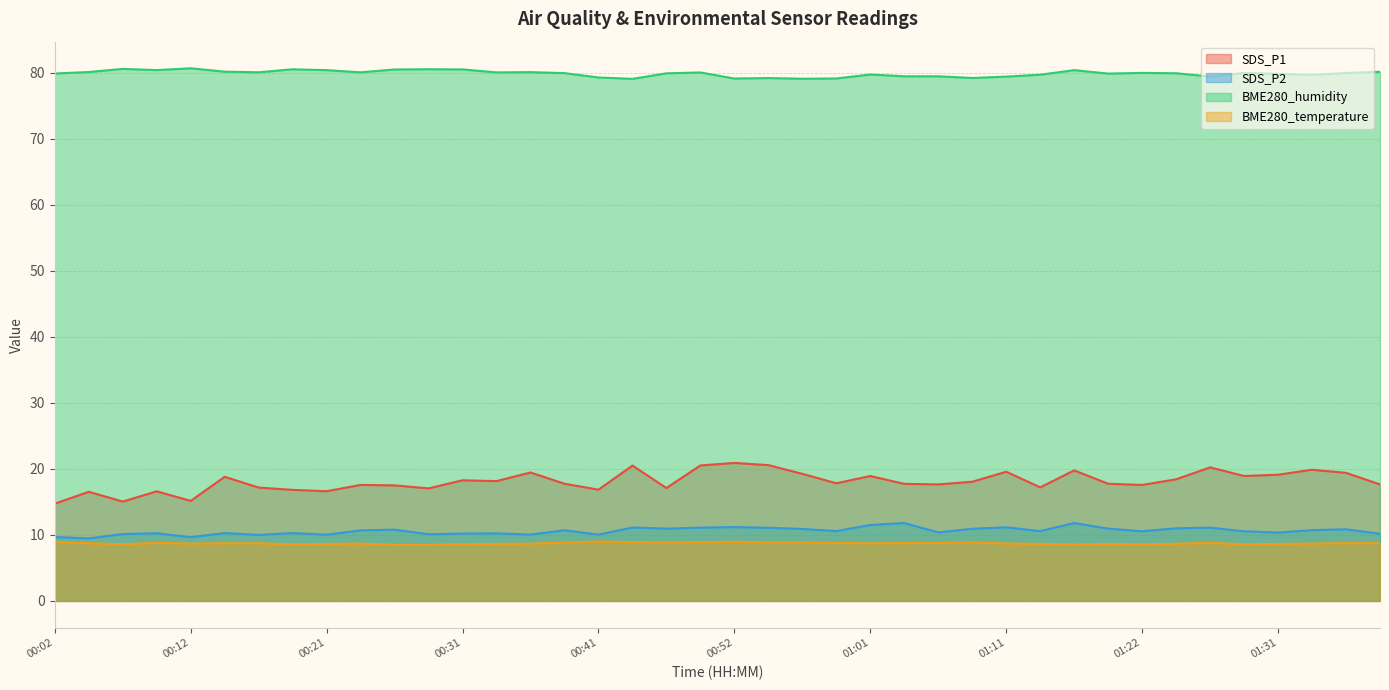

Reading left to right, extract all data points from this chart.

SDS_P1: 00:02=14.7	00:04=16.5	00:07=15.1	00:09=16.6	00:12=15.2	00:14=18.8	00:17=17.2	00:19=16.8	00:21=16.6	00:24=17.6	00:26=17.5	00:29=17.1	00:31=18.3	00:34=18.1	00:36=19.4	00:39=17.8	00:41=16.9	00:44=20.5	00:46=17.1	00:49=20.5	00:52=20.9	00:54=20.6	00:56=19.2	00:59=17.8	01:01=18.9	01:04=17.7	01:06=17.6	01:09=18.1	01:11=19.6	01:14=17.2	01:16=19.8	01:19=17.8	01:22=17.6	01:24=18.4	01:27=20.2	01:29=18.9	01:31=19.1	01:34=19.9	01:36=19.4	01:39=17.6
SDS_P2: 00:02=9.7	00:04=9.5	00:07=10.1	00:09=10.2	00:12=9.7	00:14=10.3	00:17=10.0	00:19=10.3	00:21=10.0	00:24=10.7	00:26=10.8	00:29=10.1	00:31=10.2	00:34=10.2	00:36=10.1	00:39=10.7	00:41=10.1	00:44=11.1	00:46=10.9	00:49=11.1	00:52=11.2	00:54=11.1	00:56=10.9	00:59=10.6	01:01=11.5	01:04=11.8	01:06=10.4	01:09=10.9	01:11=11.2	01:14=10.6	01:16=11.8	01:19=10.9	01:22=10.6	01:24=11.0	01:27=11.1	01:29=10.6	01:31=10.3	01:34=10.7	01:36=10.8	01:39=10.2
BME280_humidity: 00:02=79.9	00:04=80.1	00:07=80.6	00:09=80.4	00:12=80.7	00:14=80.2	00:17=80.1	00:19=80.5	00:21=80.4	00:24=80.1	00:26=80.5	00:29=80.5	00:31=80.5	00:34=80.0	00:36=80.1	00:39=79.9	00:41=79.3	00:44=79.1	00:46=79.9	00:49=80.0	00:52=79.1	00:54=79.2	00:56=79.1	00:59=79.1	01:01=79.7	01:04=79.5	01:06=79.5	01:09=79.2	01:11=79.4	01:14=79.7	01:16=80.4	01:19=79.9	01:22=80.0	01:24=79.9	01:27=79.4	01:29=80.0	01:31=79.8	01:34=79.7	01:36=80.0	01:39=80.1
BME280_temperature: 00:02=8.9	00:04=8.7	00:07=8.6	00:09=8.8	00:12=8.7	00:14=8.7	00:17=8.7	00:19=8.6	00:21=8.6	00:24=8.7	00:26=8.5	00:29=8.5	00:31=8.6	00:34=8.6	00:36=8.7	00:39=8.8	00:41=9.0	00:44=8.9	00:46=8.8	00:49=8.9	00:52=9.0	00:54=8.9	00:56=8.8	00:59=8.8	01:01=8.7	01:04=8.8	01:06=8.8	01:09=8.8	01:11=8.7	01:14=8.6	01:16=8.6	01:19=8.6	01:22=8.6	01:24=8.7	01:27=8.8	01:29=8.6	01:31=8.6	01:34=8.7	01:36=8.8	01:39=8.8